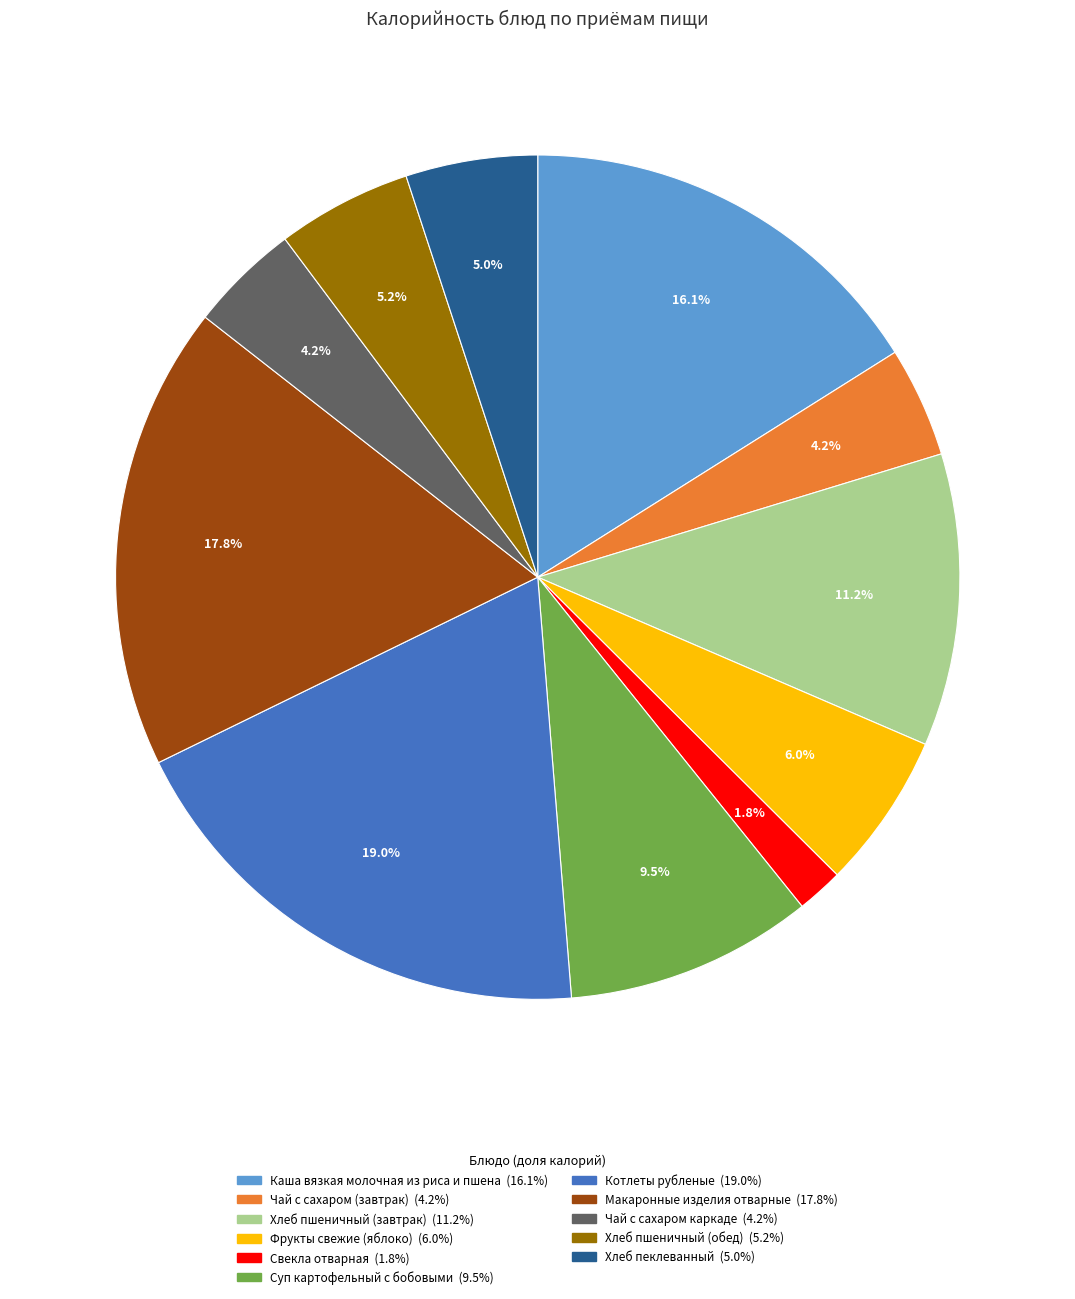

Which slice is the smallest?

Свекла отварная